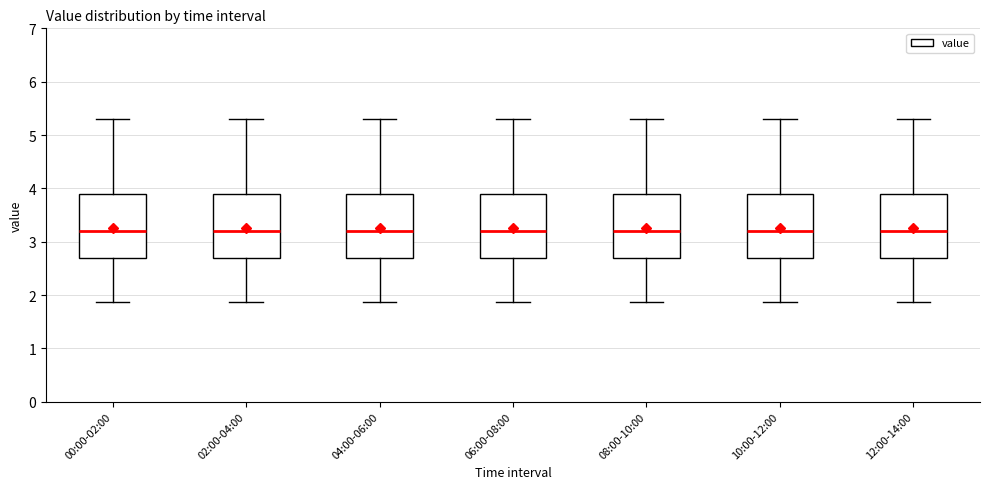

Reading left to right, transcribe this box plot: for each box, give where its median line is, the range the box spans, and where its two whiskers end, as read against the y-axis. The values are not printed on the chart, so give them approximately, as read against the axis.

00:00-02:00: median 3.2, box 2.7 to 3.9, whiskers 1.9 to 5.3
02:00-04:00: median 3.2, box 2.7 to 3.9, whiskers 1.9 to 5.3
04:00-06:00: median 3.2, box 2.7 to 3.9, whiskers 1.9 to 5.3
06:00-08:00: median 3.2, box 2.7 to 3.9, whiskers 1.9 to 5.3
08:00-10:00: median 3.2, box 2.7 to 3.9, whiskers 1.9 to 5.3
10:00-12:00: median 3.2, box 2.7 to 3.9, whiskers 1.9 to 5.3
12:00-14:00: median 3.2, box 2.7 to 3.9, whiskers 1.9 to 5.3